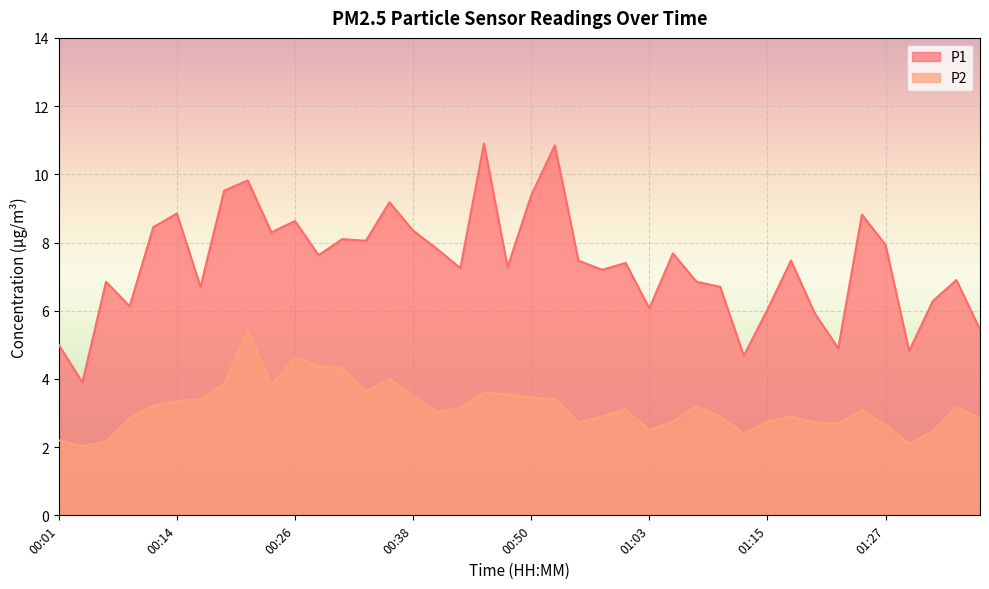

Between 00:53 and 00:58, which is larger?

00:53